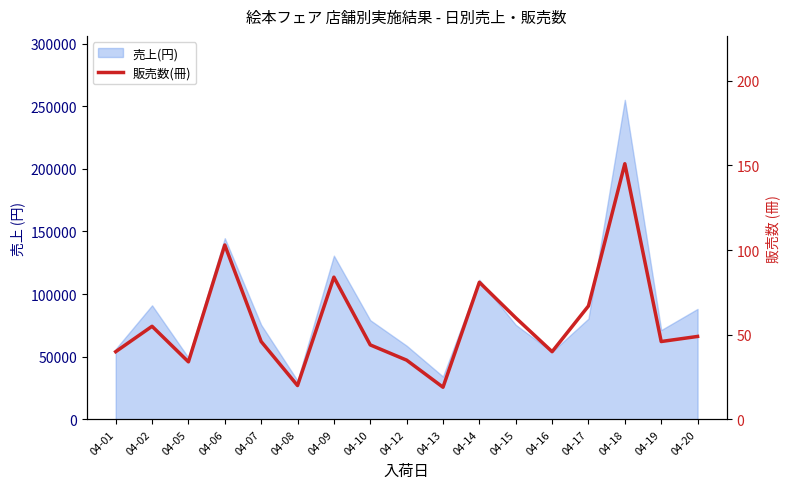

Which category has the lowest value across all series?

04-13